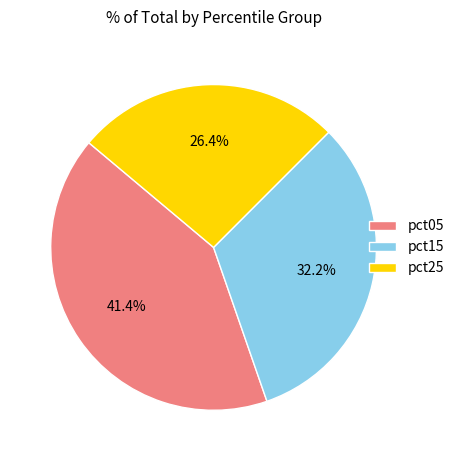

Rank the categories by value from highest to lowest.

pct05, pct15, pct25